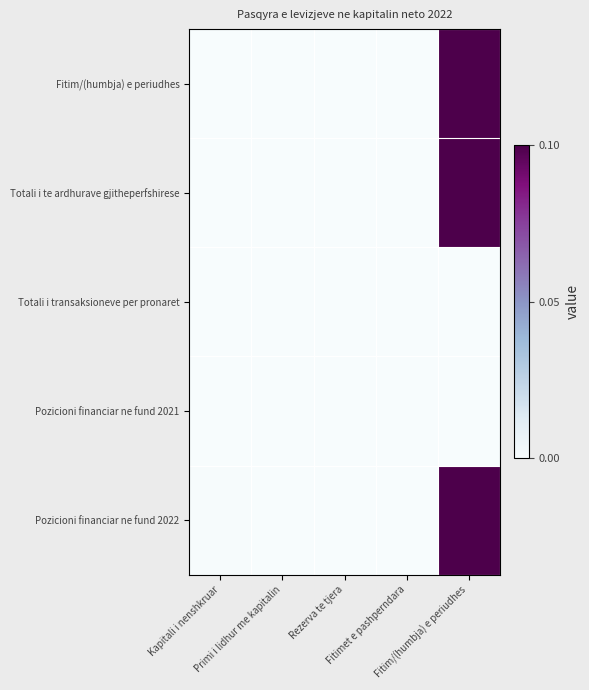

At which category is the sum across all series the highest?

Fitim/(humbja) e periudhes